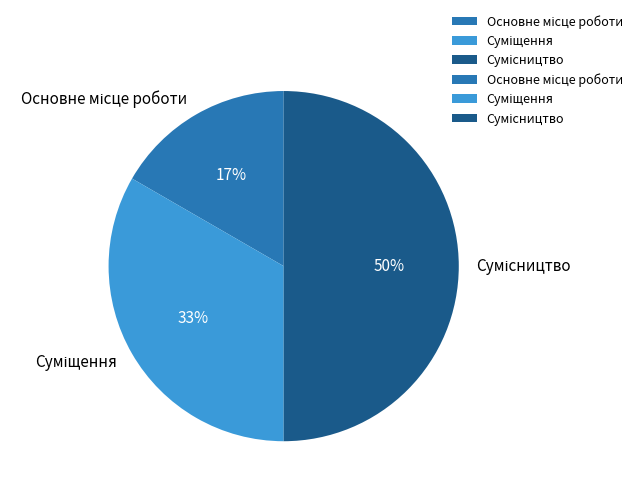

To the nearest percent, what is the average slice percentage?

33%